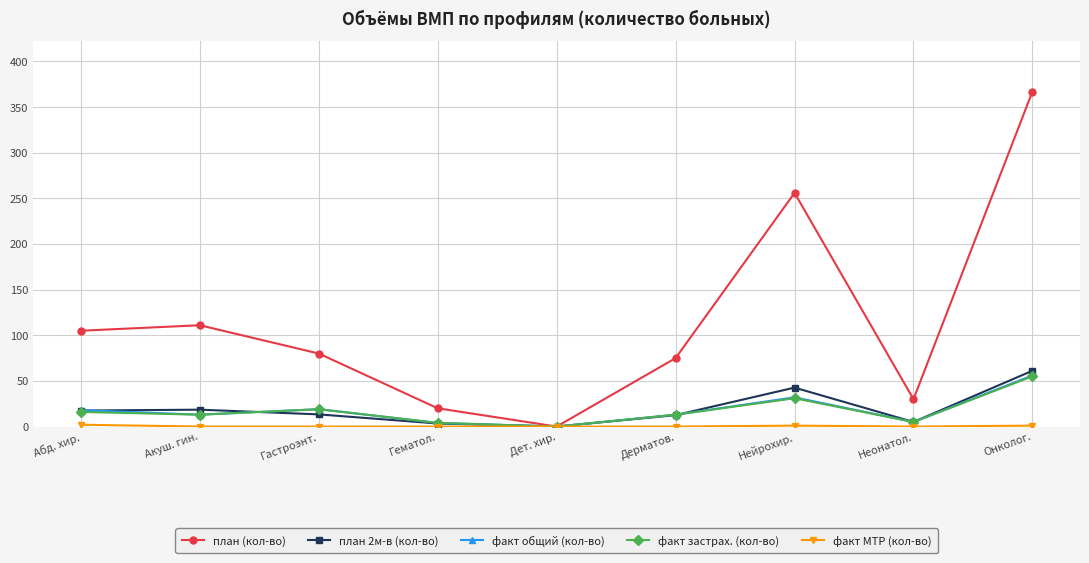

What is the average value of the факт общий (кол-во) series?

17.8